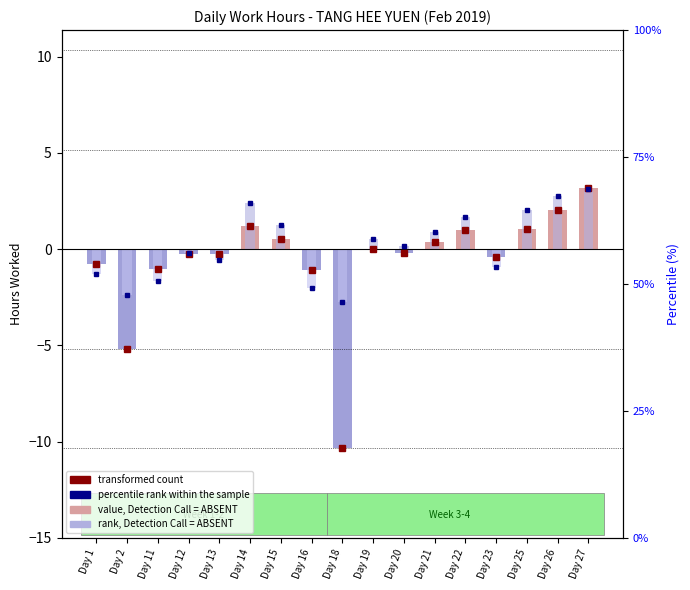

How many series are shown in this chart?

4